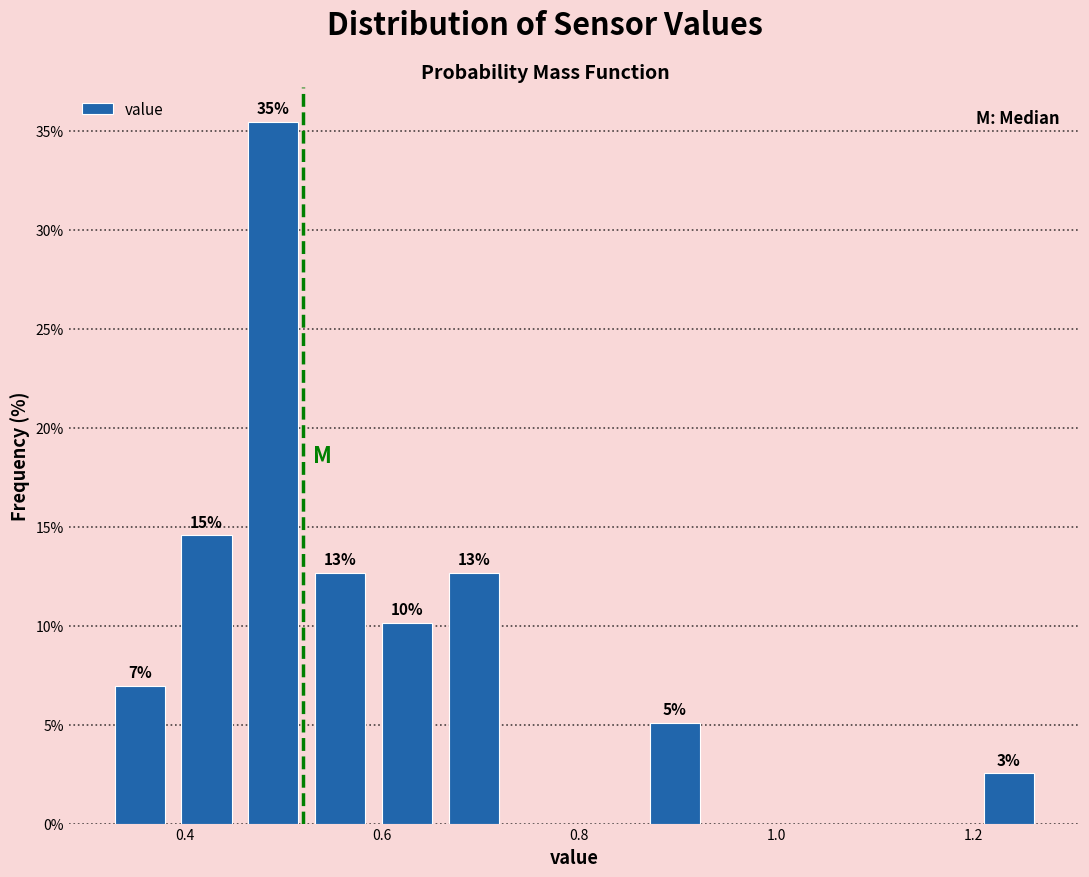

Read against the x-axis, roughly where is the centre of the tallest bar?

0.48